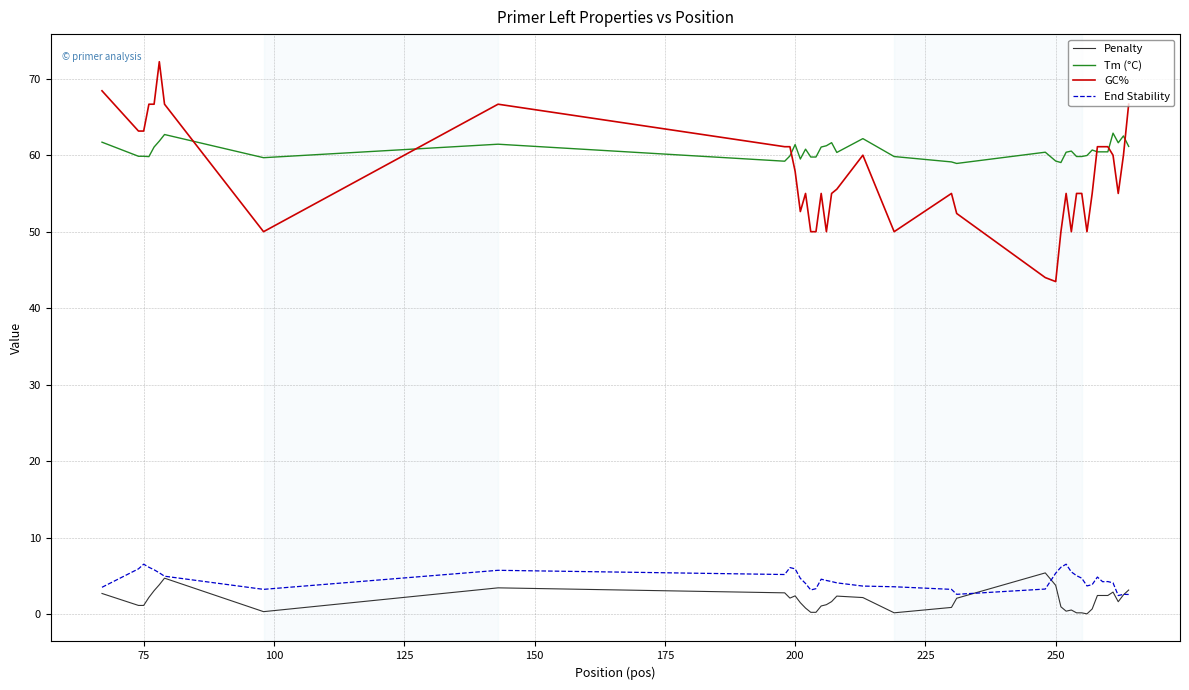

What is the sum of all GC% values?

2286.8